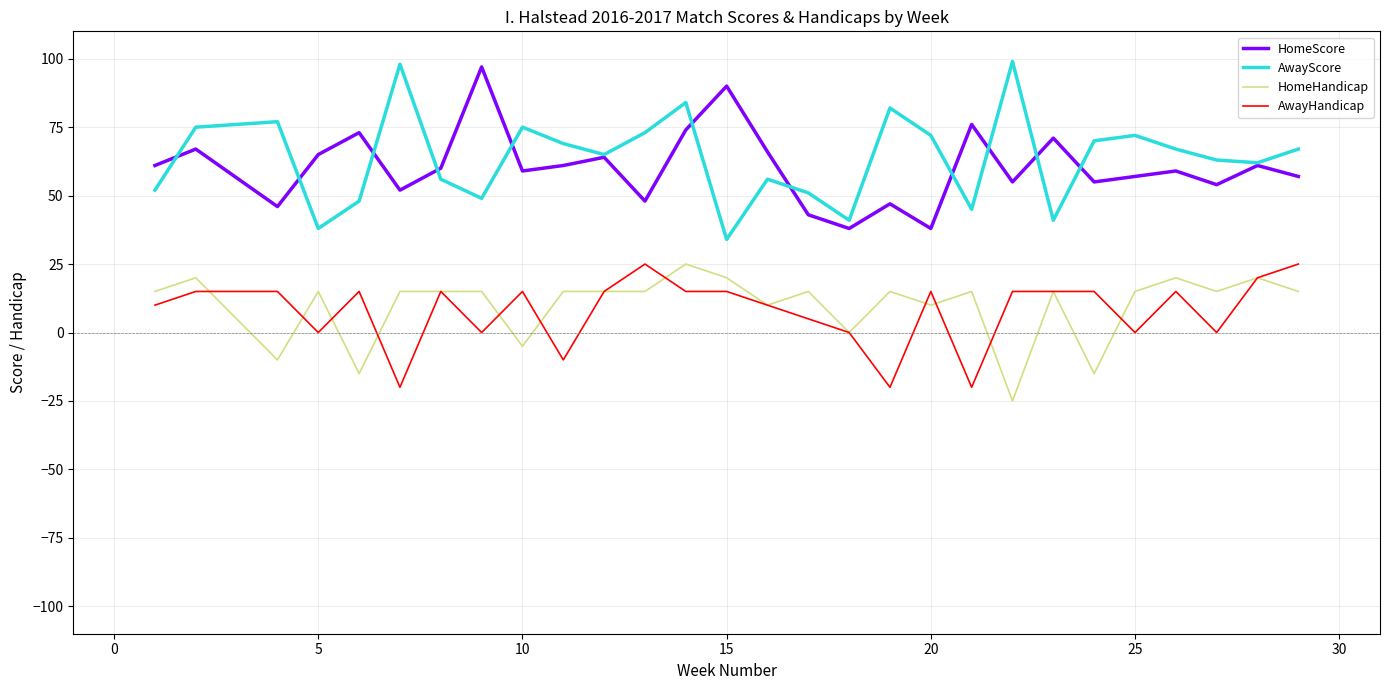

What is the greatest value displayed?

99